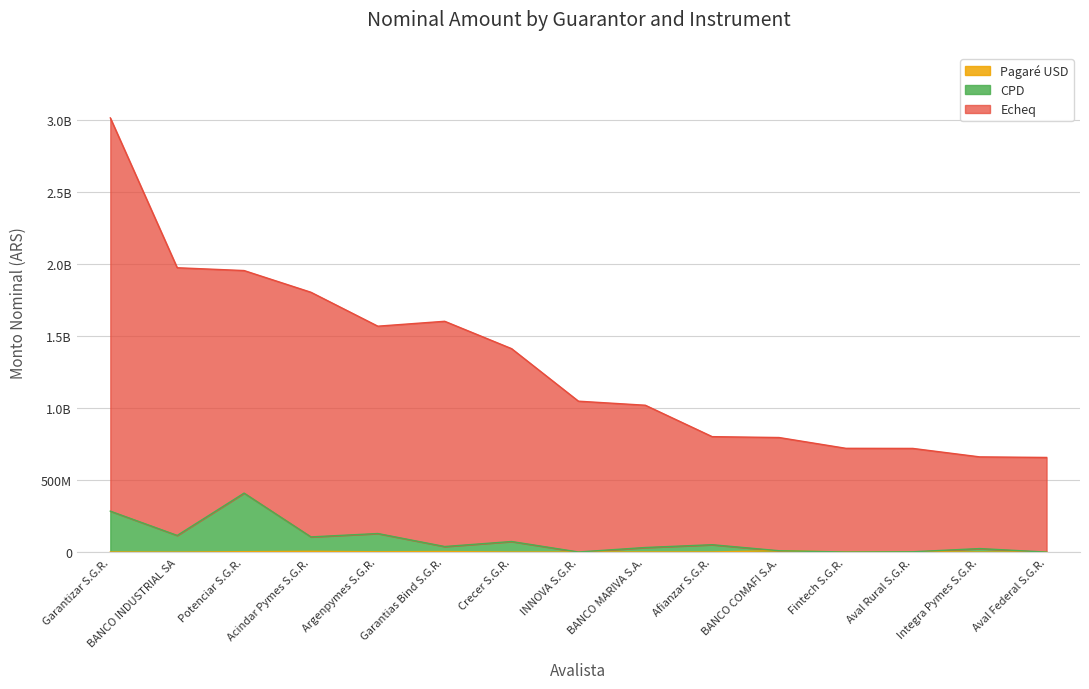

What is the label of the 7th point from the left?

Crecer S.G.R.